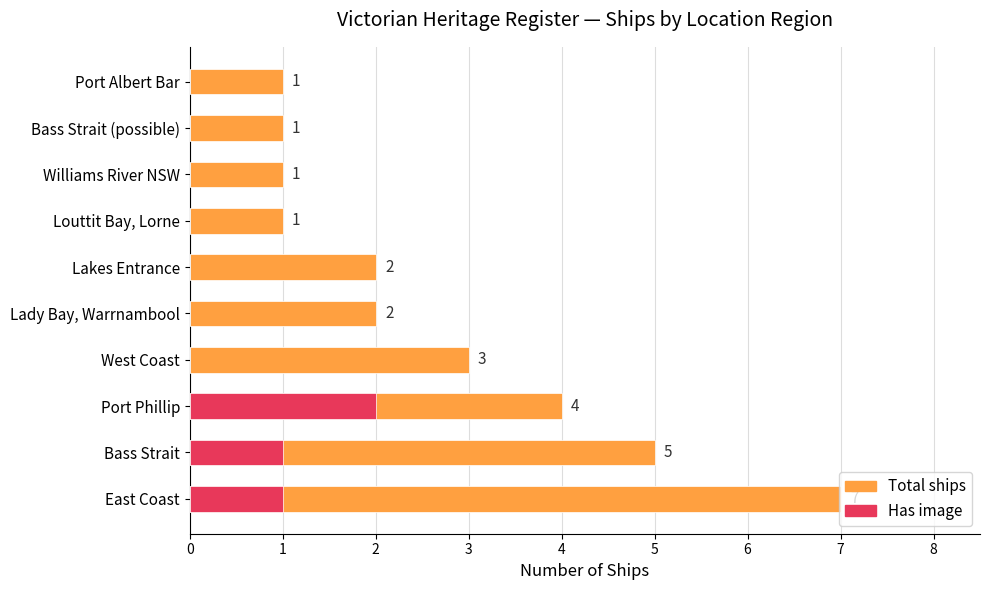

List the series in order of their overall mean, highest first.

Total ships, Has image